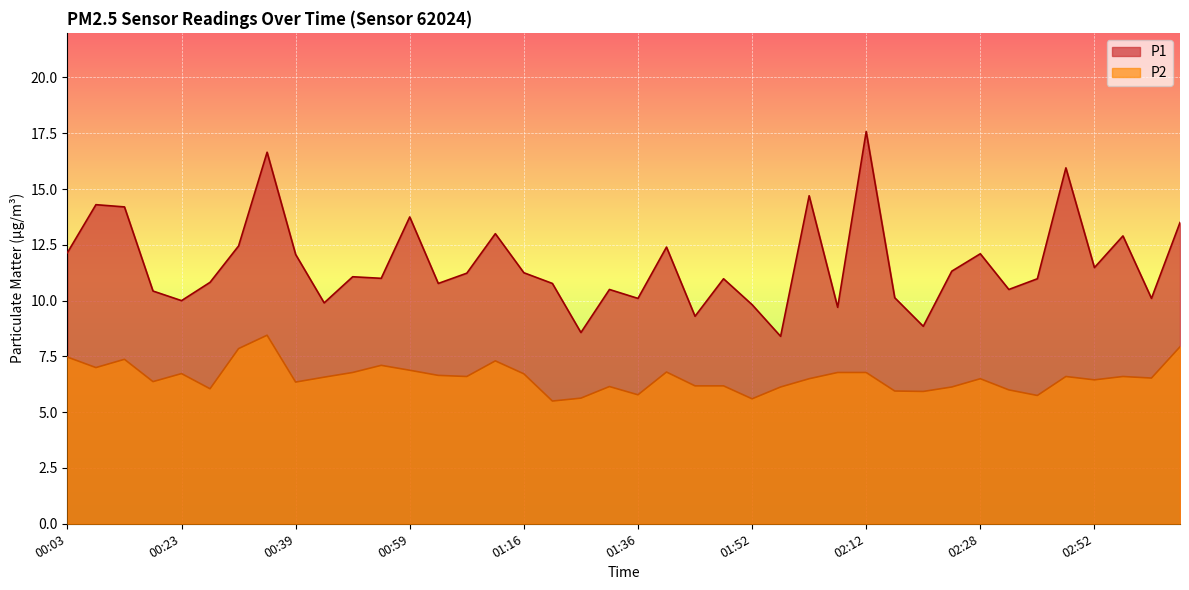

How many interior local peaks does the P2 series have?

10